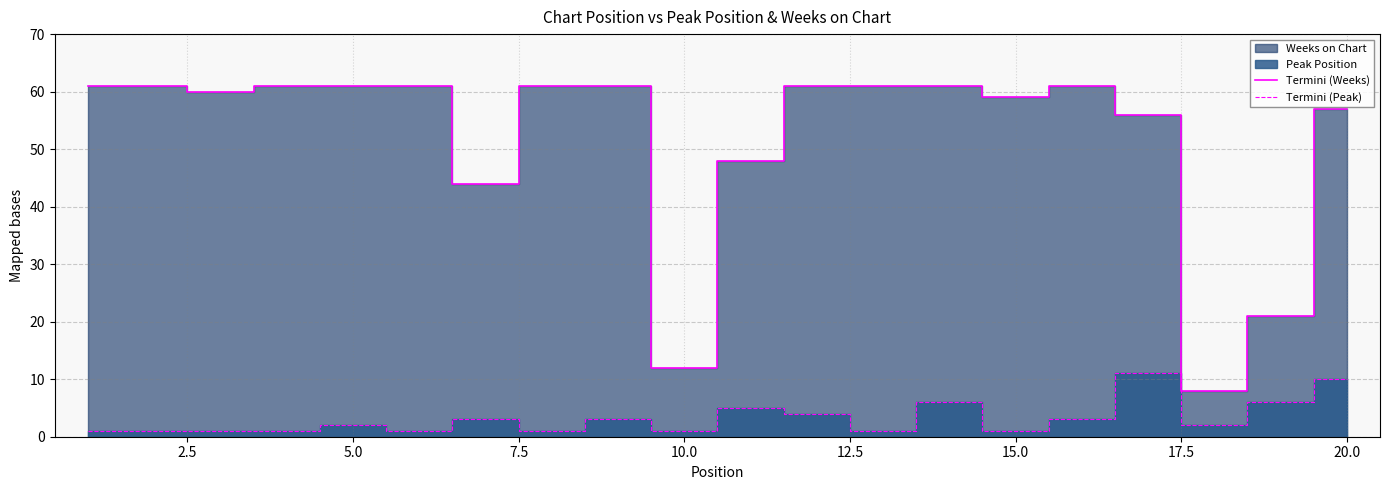

What is the minimum value for Termini (Weeks)?

8